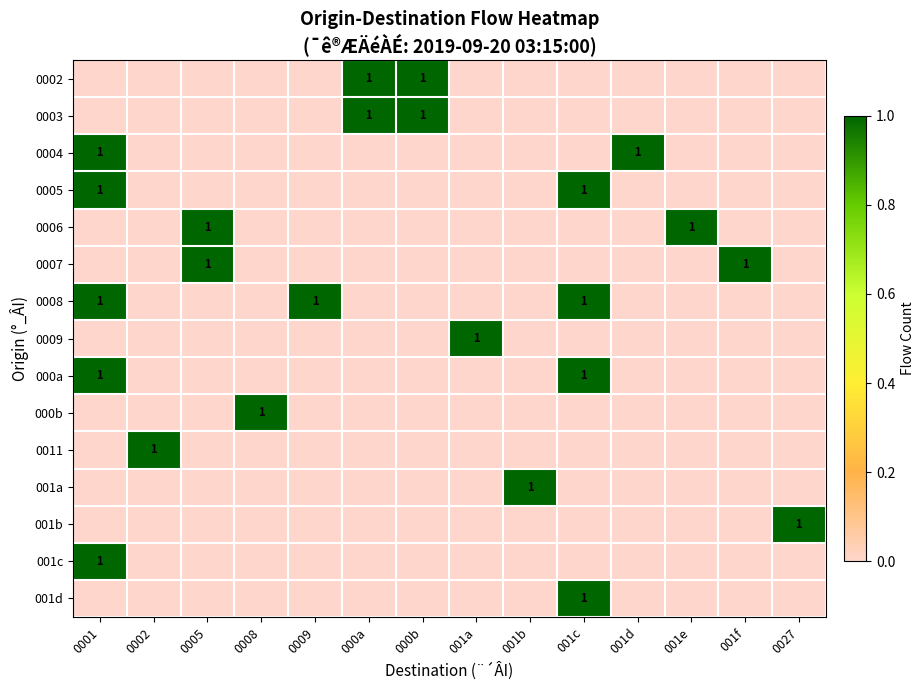

What is the total value across all series at 000a?

2